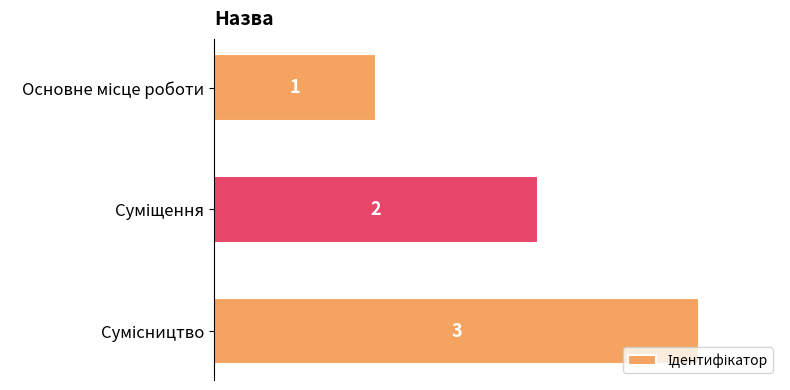

What is the sum of all values?

6